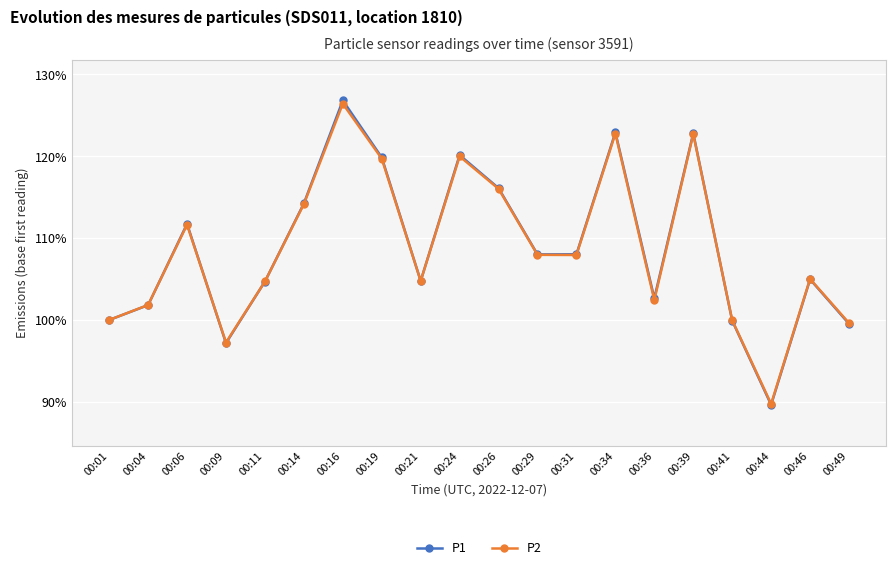

What is the value of the P1 point at the 14th from the left?

122.9